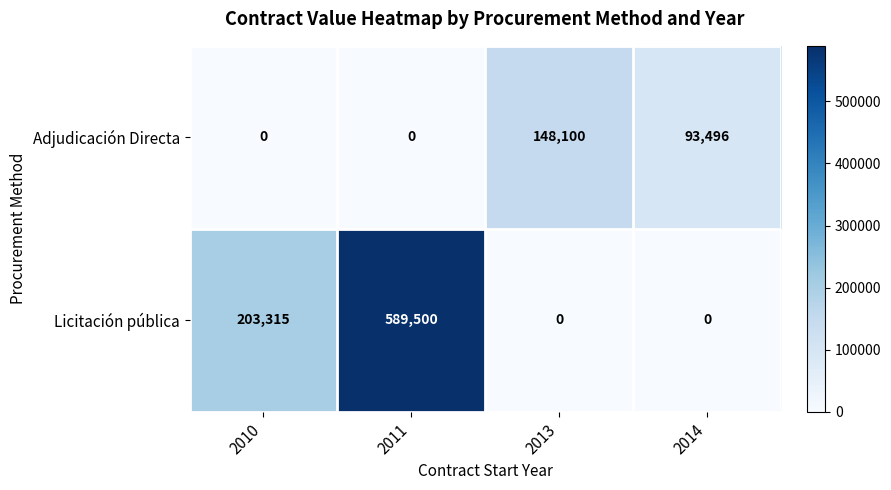

What is the sum of all Licitación pública values?

792815